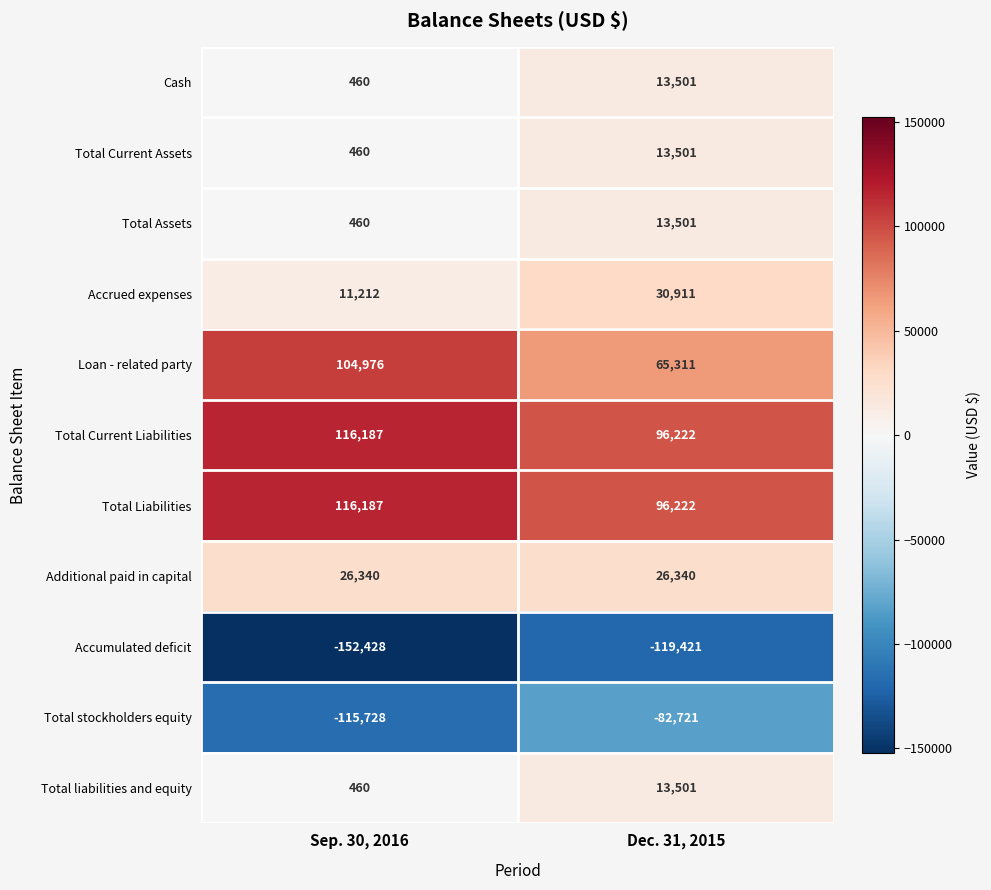

What is the sum of the Total Assets values at Sep. 30, 2016 and Dec. 31, 2015?

13961